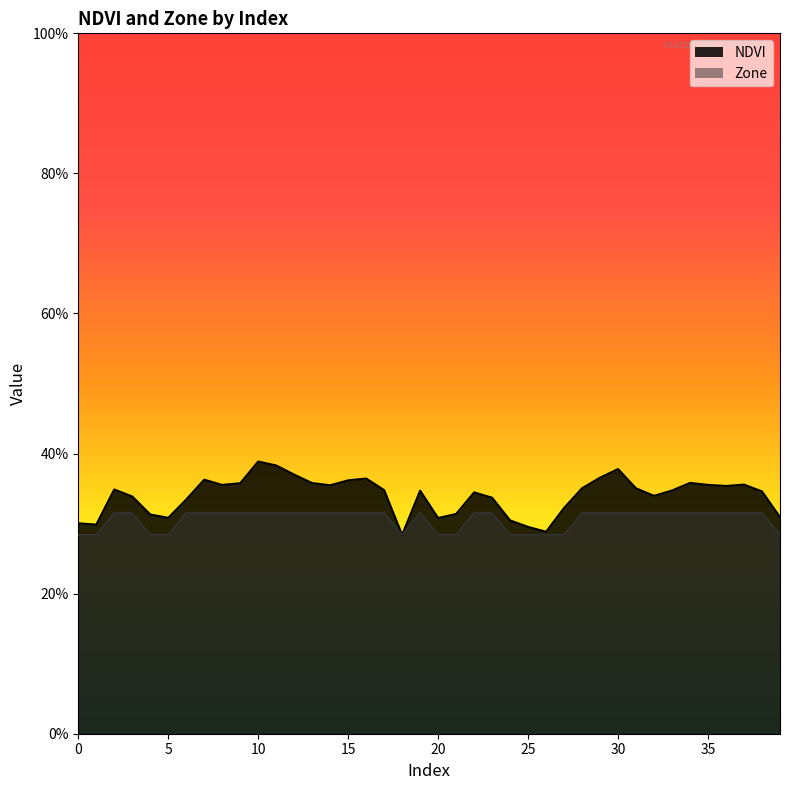

True or false: NDVI has a value of 0.5 at 2.

False